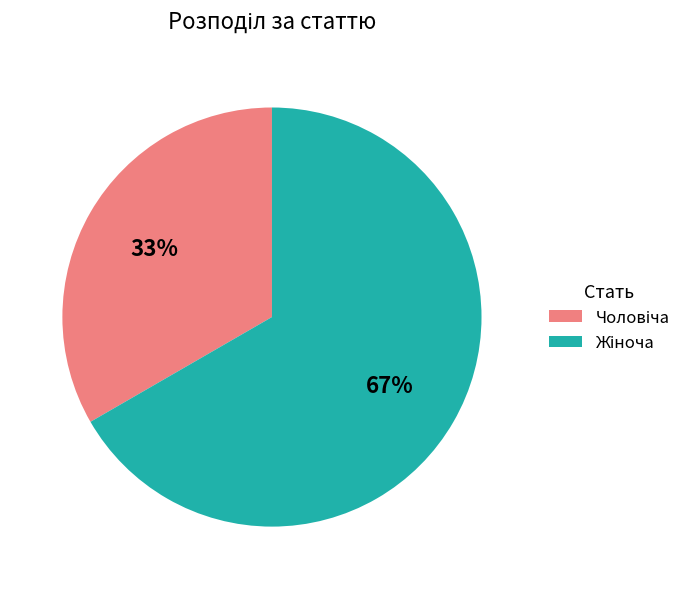

Is there any slice that represents more than half of the pie?

Yes